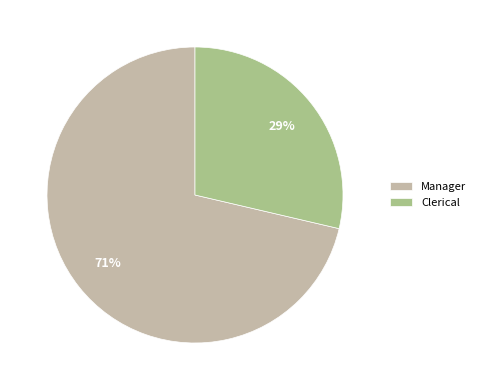

To the nearest percent, what portion does Clerical represent?

29%